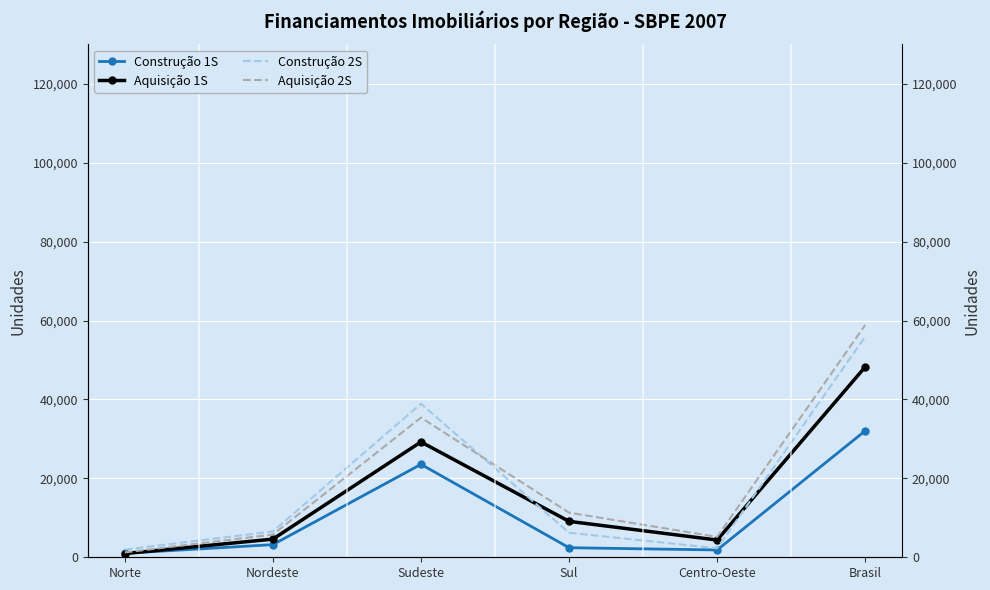

List the series in order of their peak value, highest first.

Aquisição 2S, Construção 2S, Aquisição 1S, Construção 1S